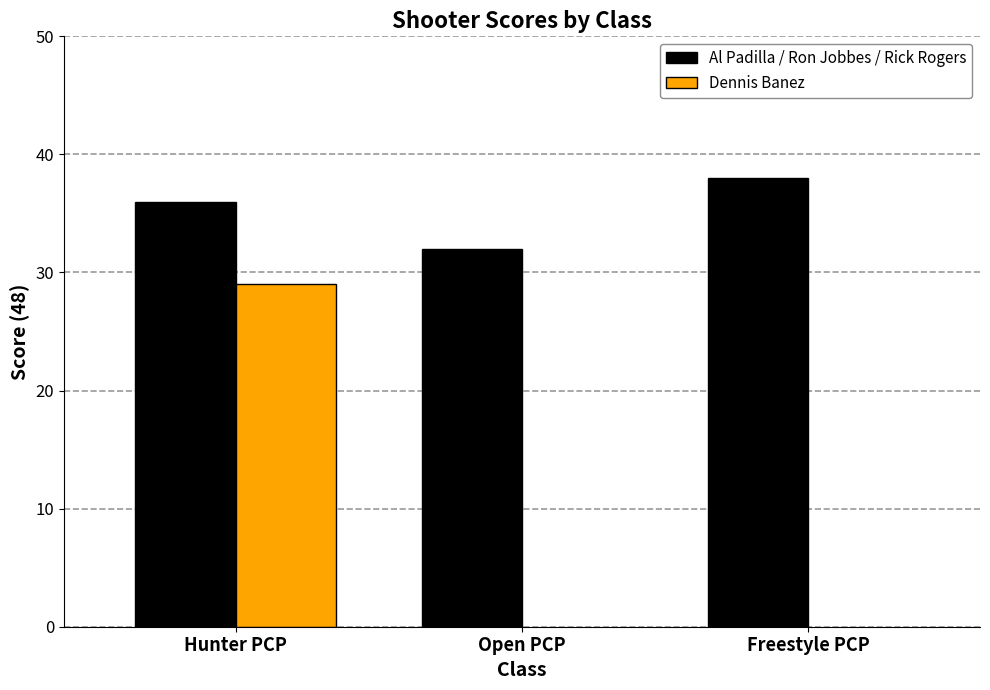

Is it true that Al Padilla / Ron Jobbes / Rick Rogers equals 13.5 at Open PCP?

False